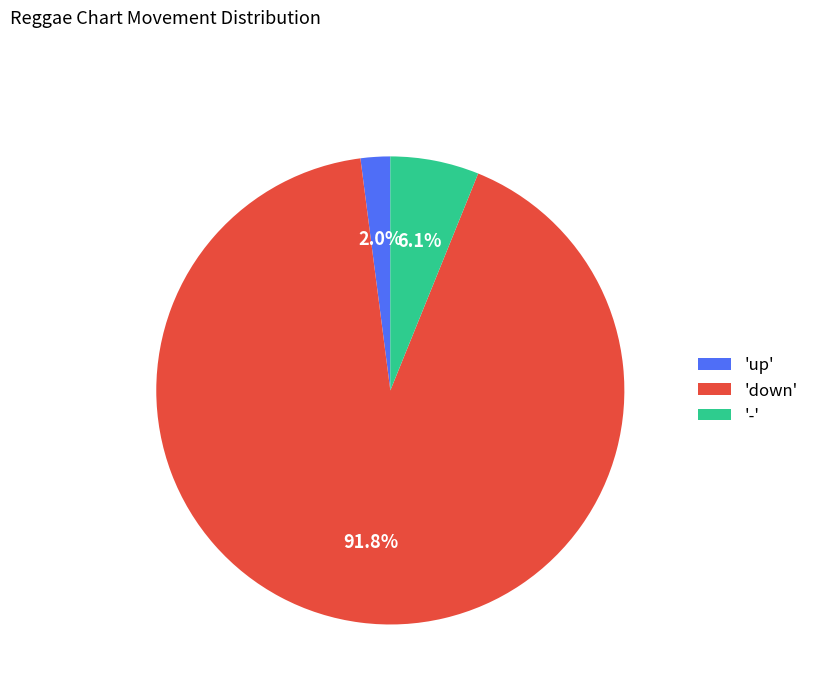

Combined, do 'up' and '-' account for over 50%?

No